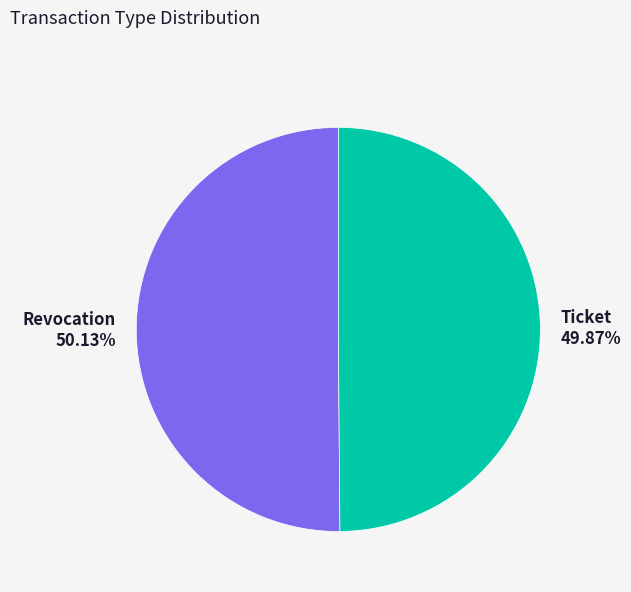

Approximately how many times larger is the value at Revocation 50.13% compared to Ticket 49.87%?

1.0